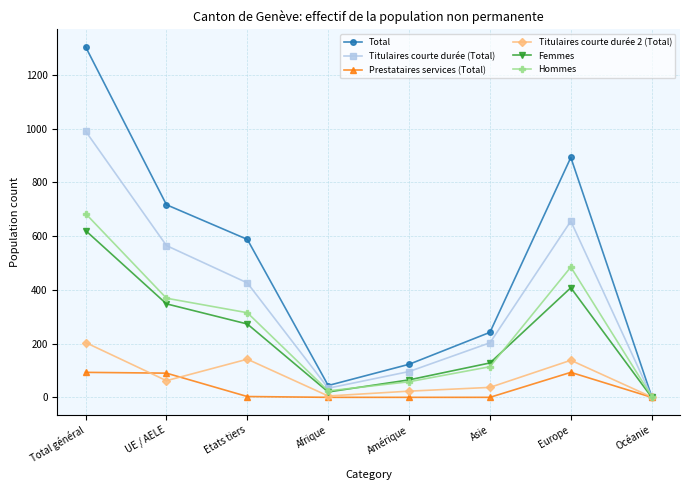

What is the average value of the Total series?

489